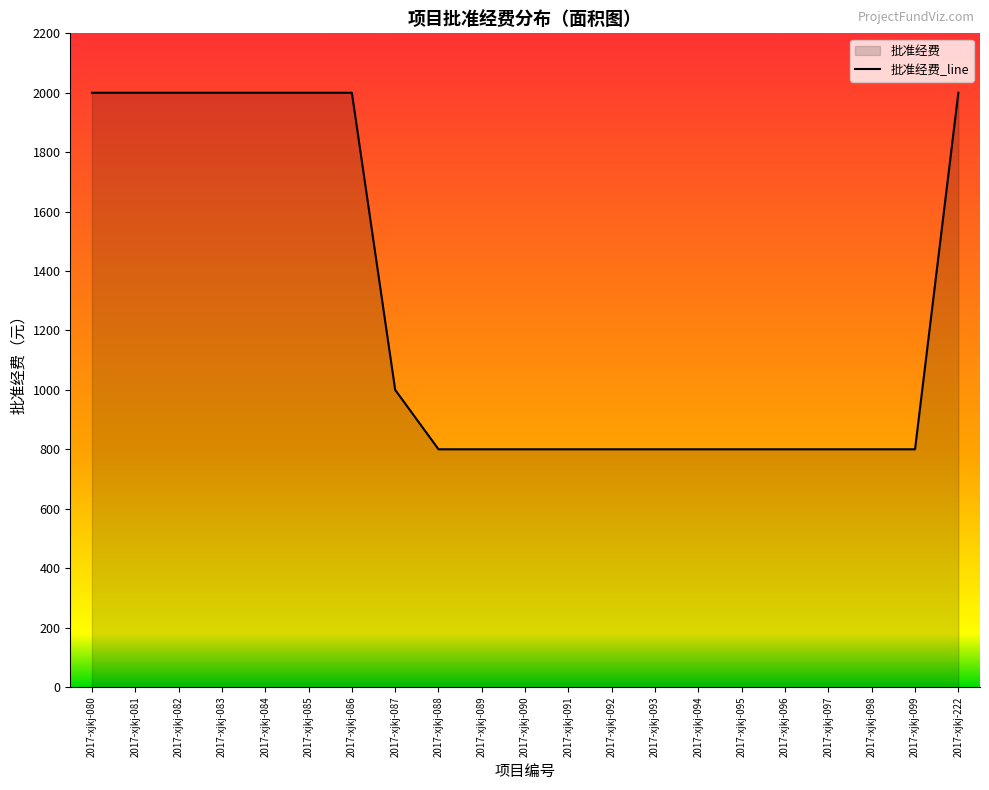

Read the value at 2017-xjkj-081.

2000